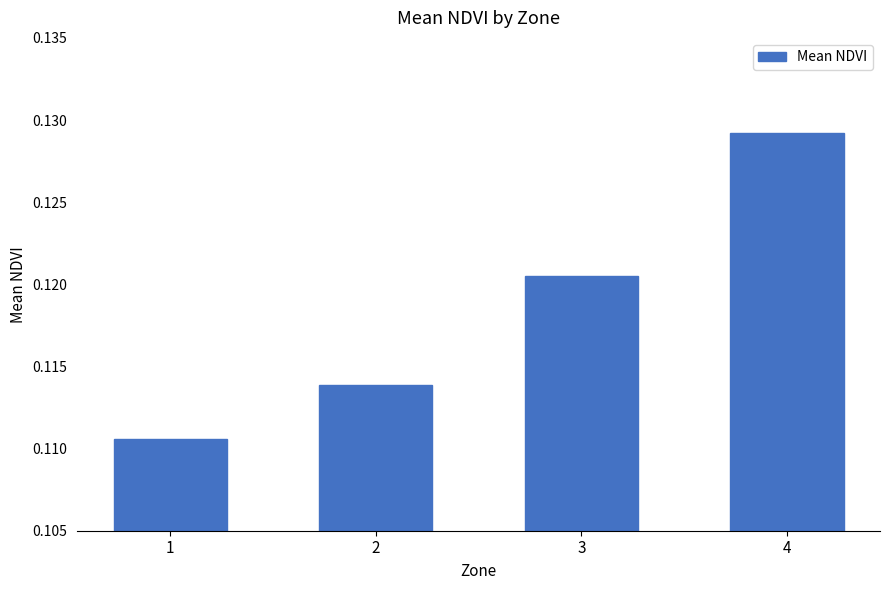

How many bars are there in total?

4